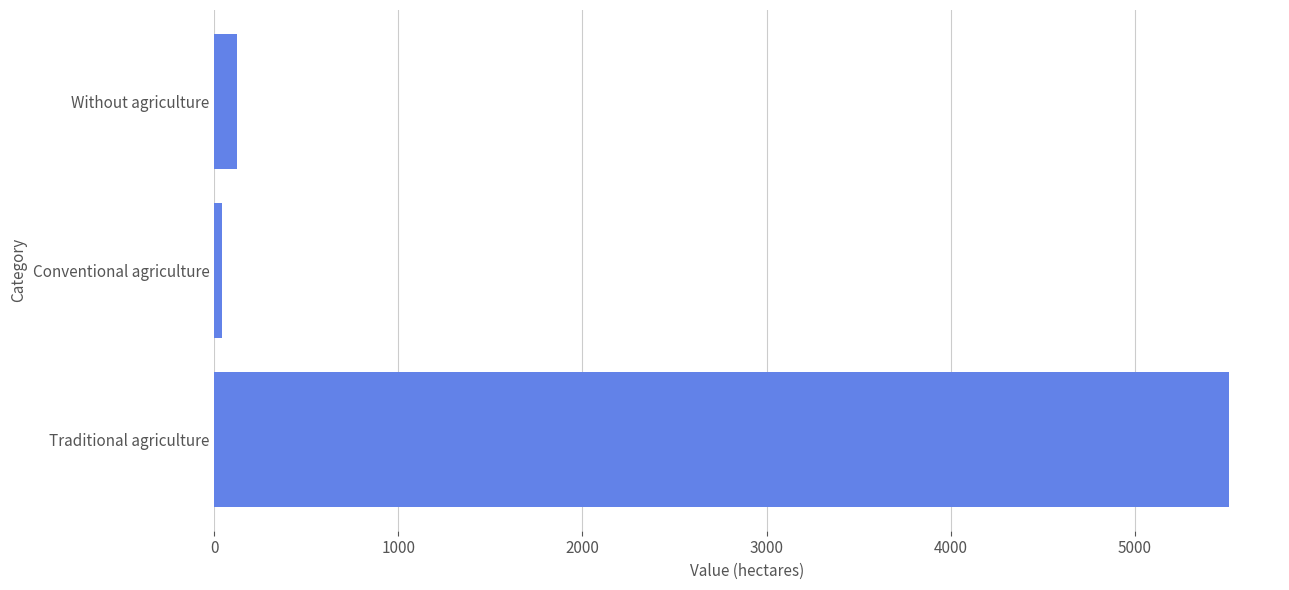

What is the greatest value displayed?

5513.1